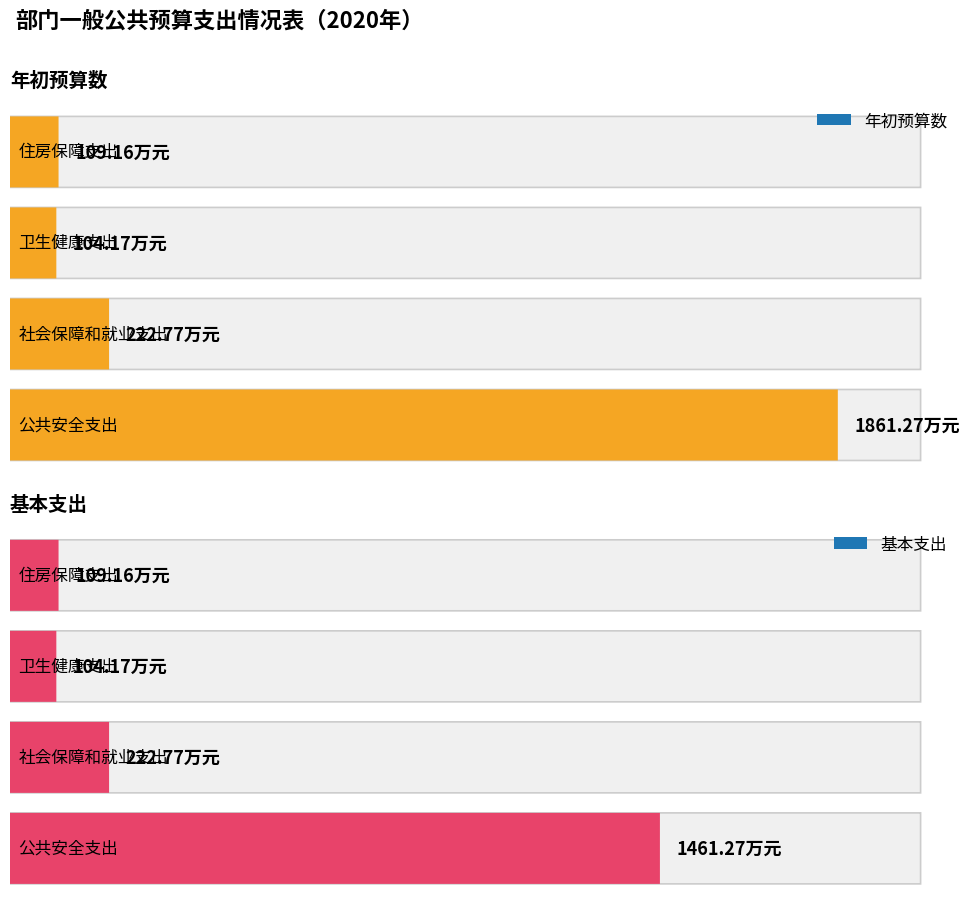

Is it true that 年初预算数 equals 33390277.5 at 公共安全支出?

False